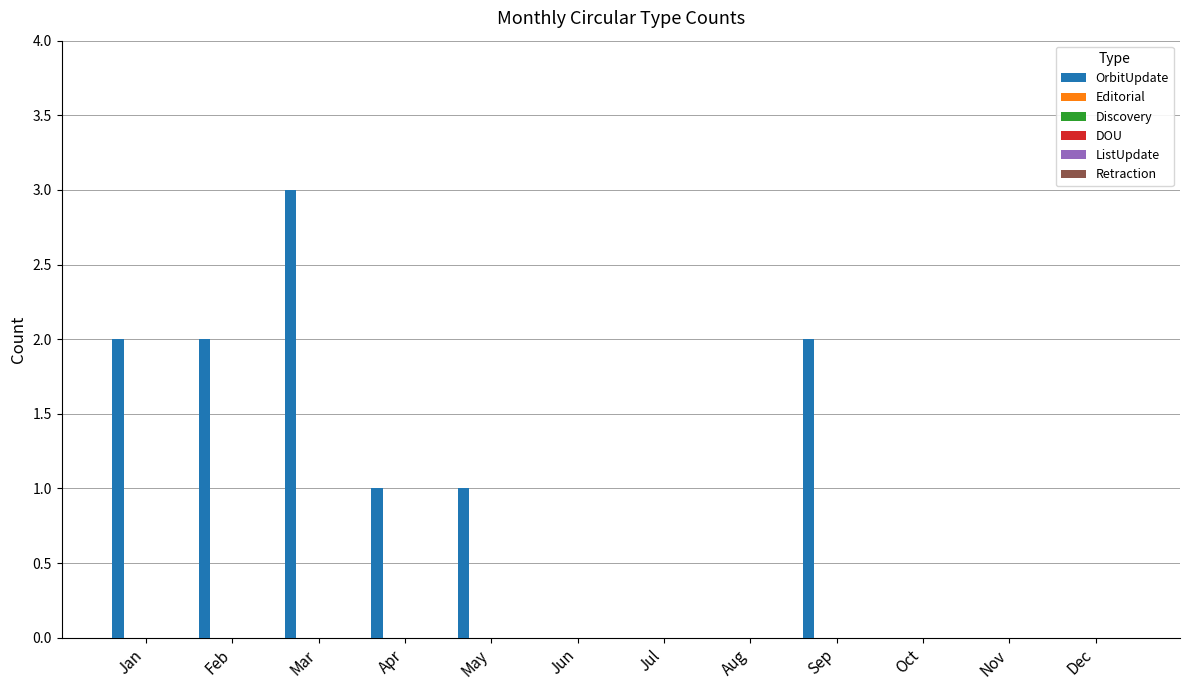

What is the sum of all values?

11